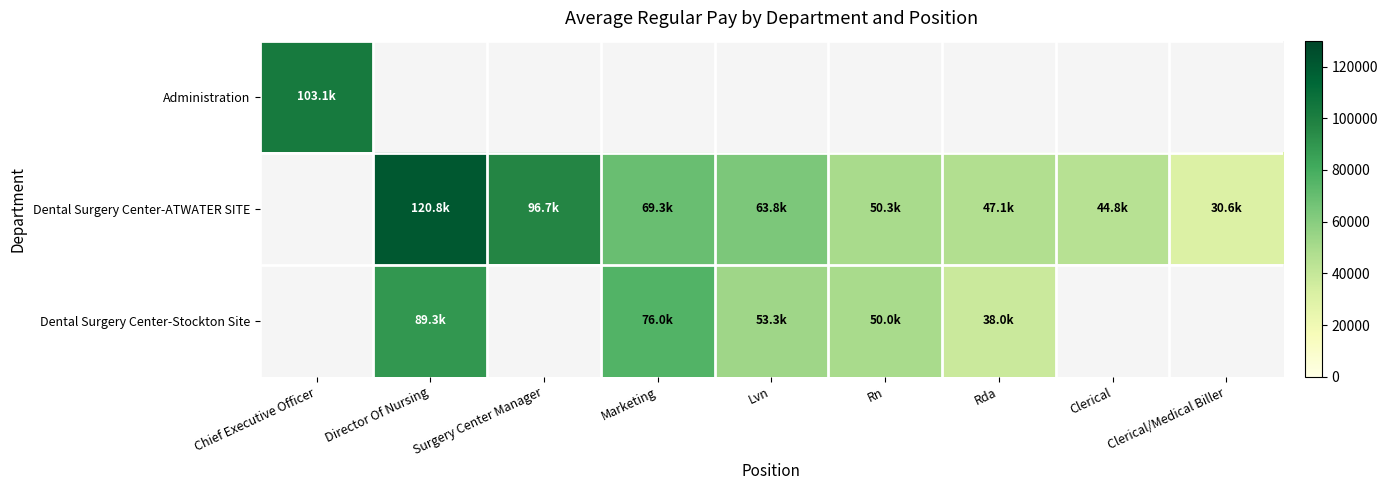

How many data points does each series have?

9